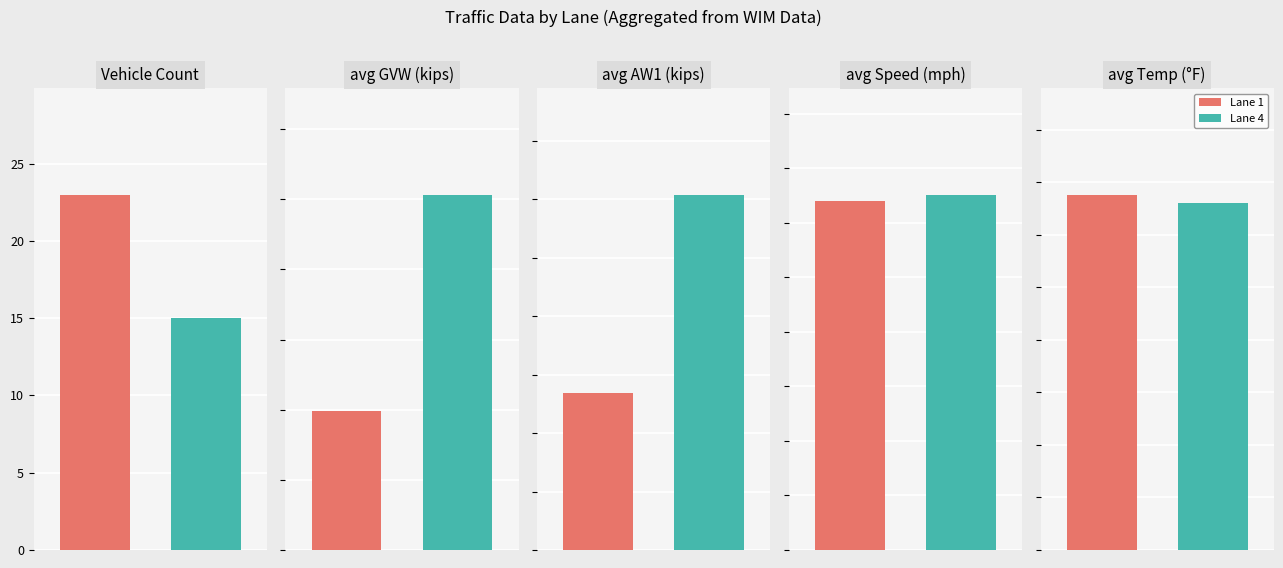

Where is Lane 4 nearest to the value 19?

avg veh count